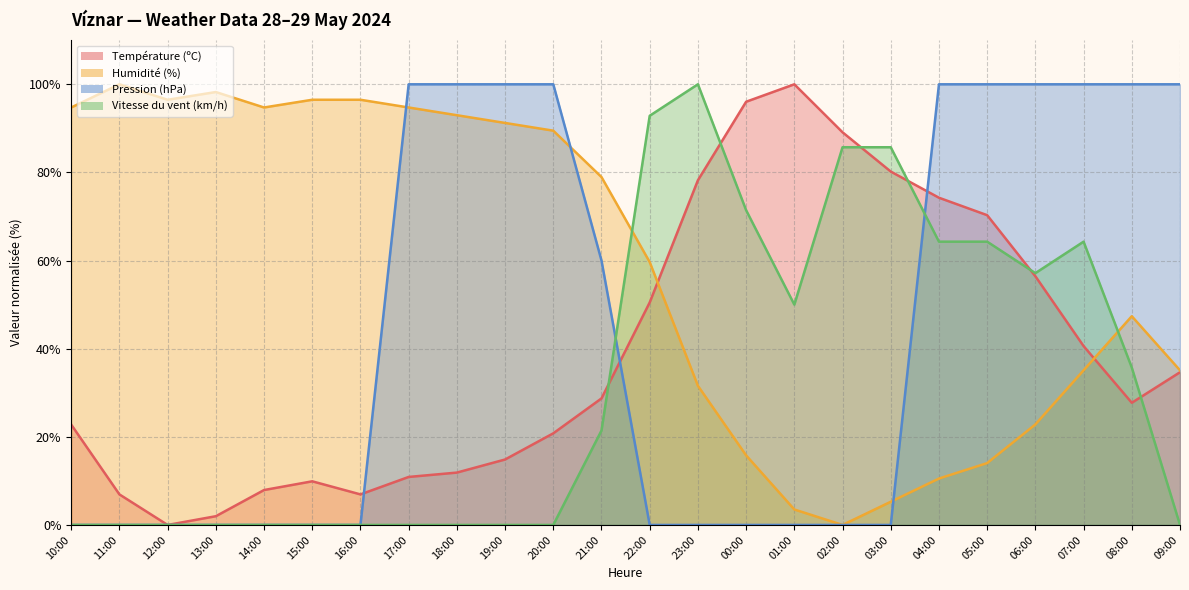

Is the value of Température (ºC) at 08:00 greater than the value of Humidité (%) at 18:00?

No